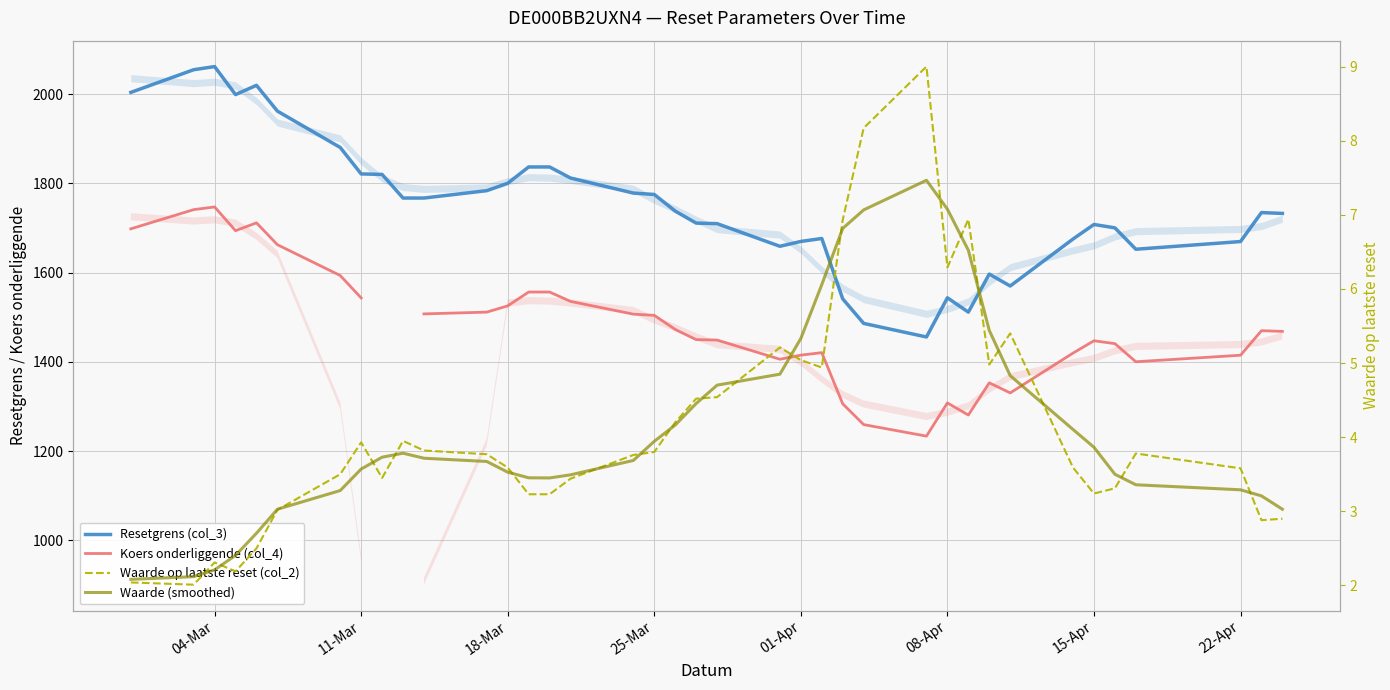

How many lines are shown in the chart?

4